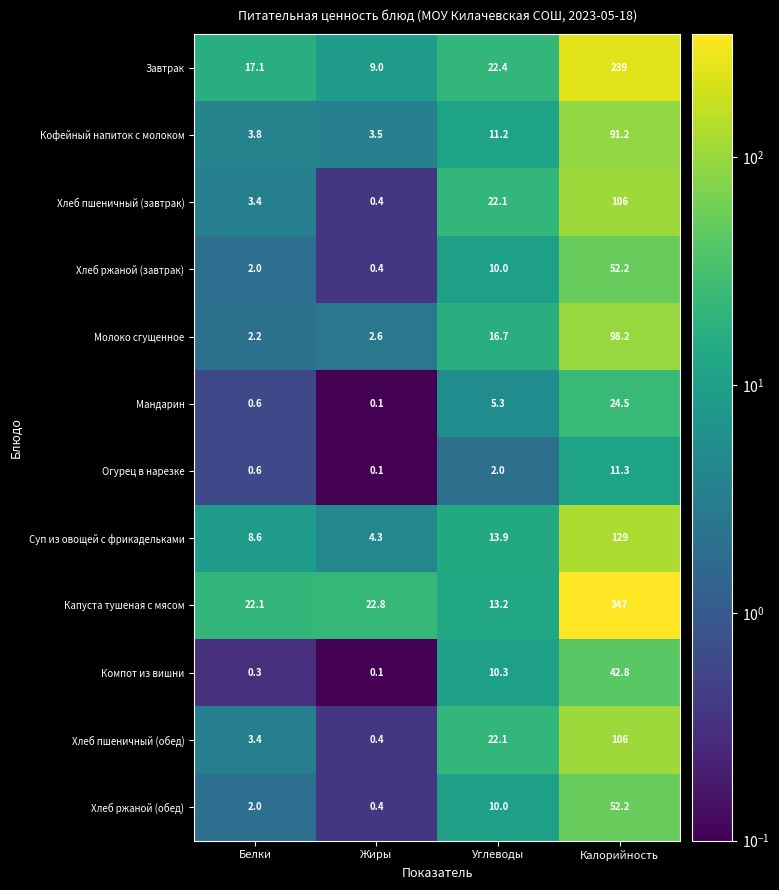

Which series has the largest range (max minus min)?

Капуста тушеная с мясом